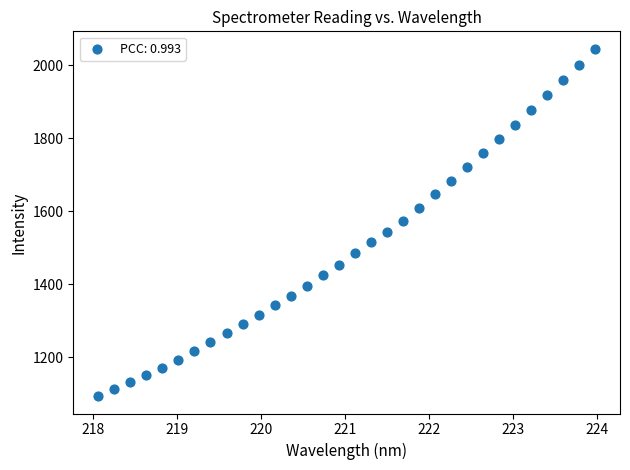

What is the range of X values (max minus min)?

5.9